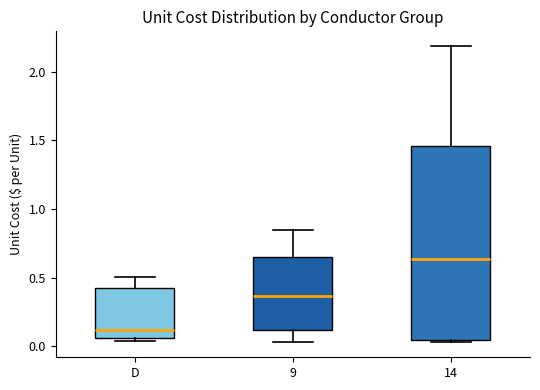

Reading left to right, transcribe this box plot: for each box, give where its median line is, the range the box spans, and where its two whiskers end, as read against the y-axis. The values are not printed on the chart, so give them approximately, as read against the axis.

D: median 0.10, box 0.05 to 0.40, whiskers 0.05 (just below the box's lower edge) to 0.50
9: median 0.35, box 0.10 to 0.65, whiskers 0.05 to 0.85
14: median 0.65, box 0.05 to 1.45, whiskers 0.05 (just below the box's lower edge) to 2.20